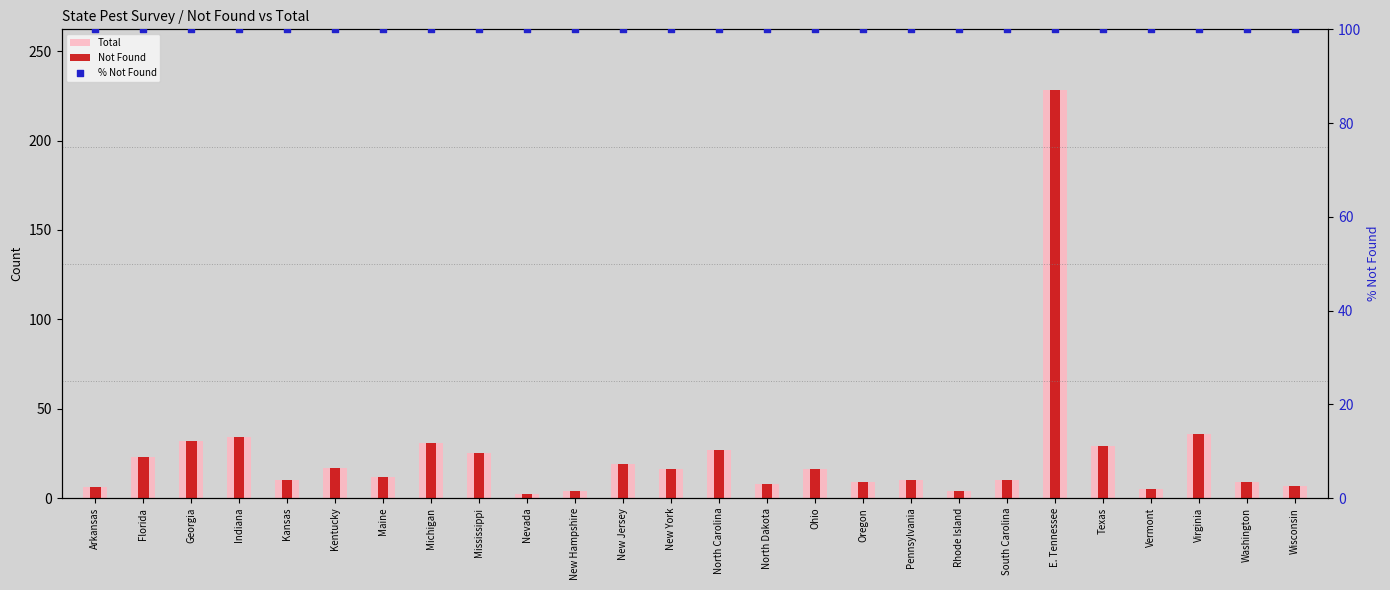

Which series contains the highest Y value?

Total